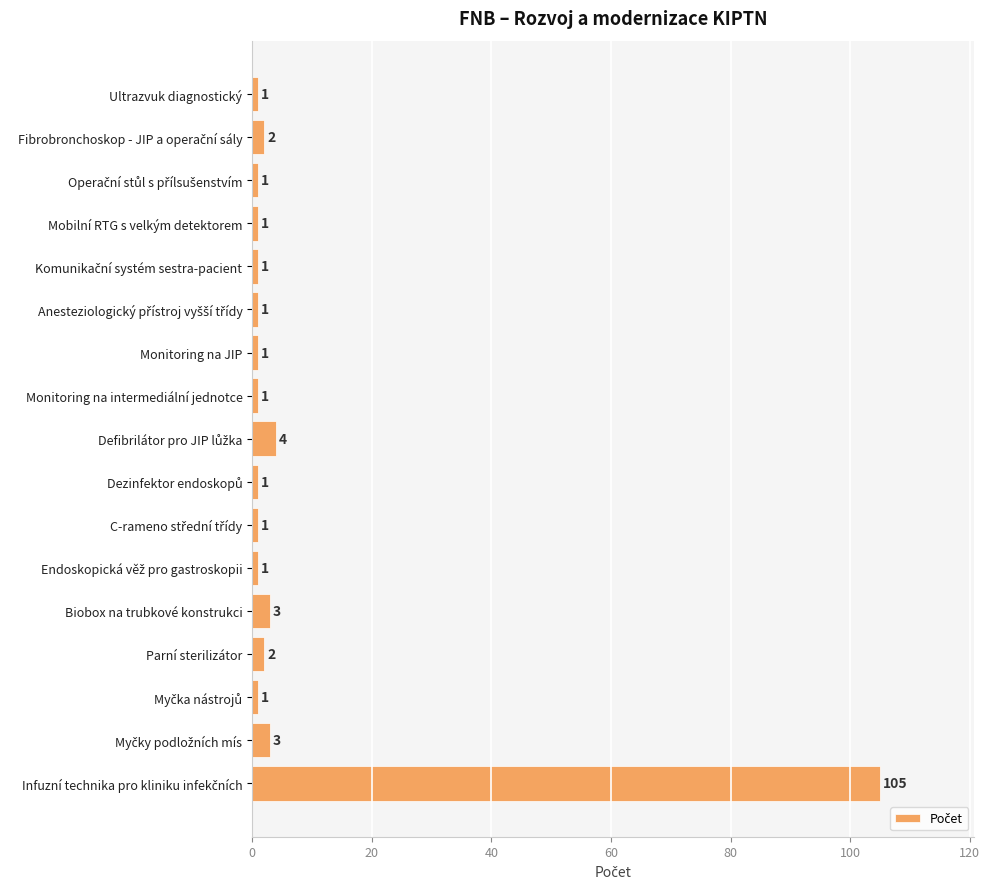

What is the maximum value shown in the chart?

105